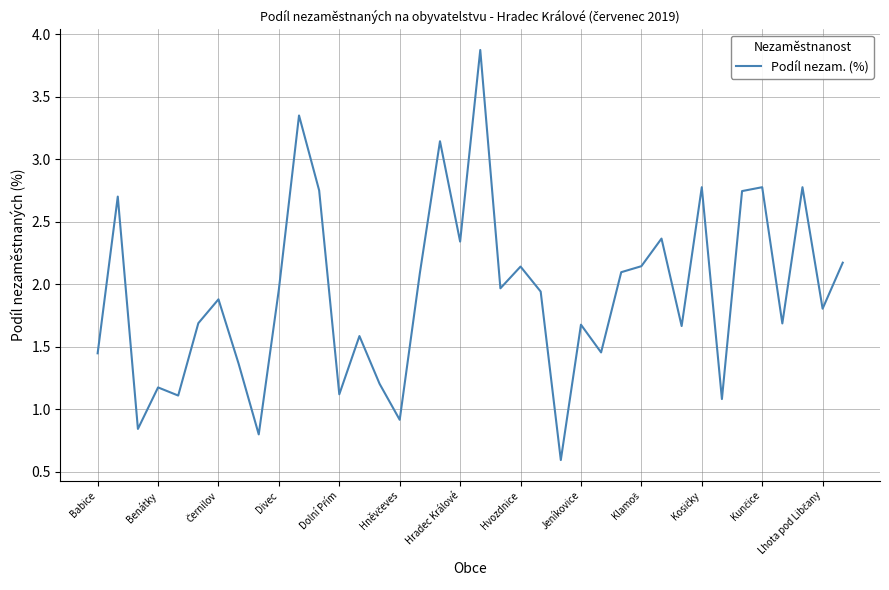

What is the difference between the maximum and minimum values?

3.3